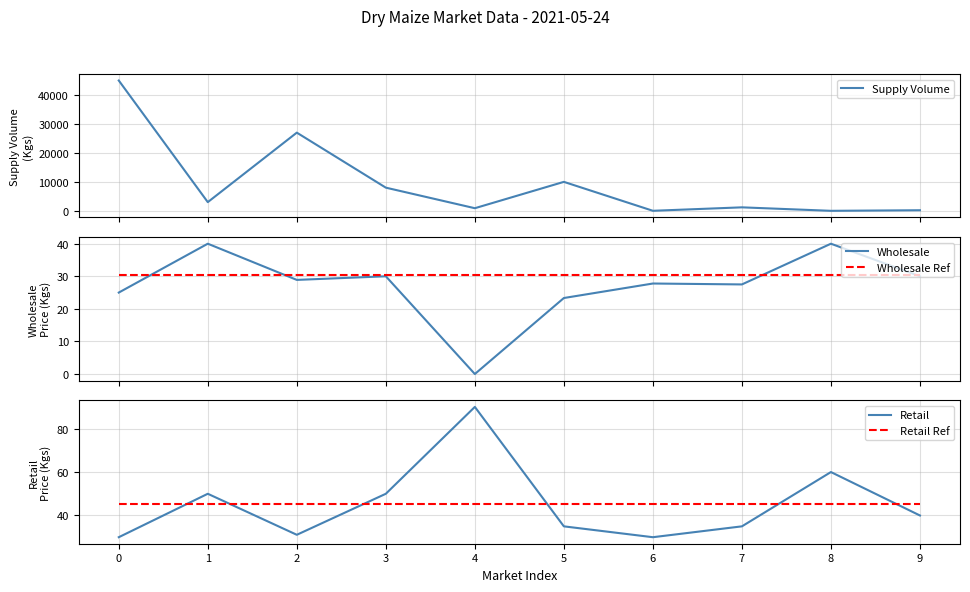

Reading left to right, list all the values displayed in this chart.

Supply Volume: 0=45000.0	1=3000.0	2=27000.0	3=8000.0	4=900.0	5=10000.0	6=10.0	7=1200.0	8=0.0	9=200.0
Wholesale: 0=25.0	1=40.0	2=28.9	3=30.0	4=0.0	5=23.3	6=27.8	7=27.5	8=40.0	9=30.0
Wholesale Ref: 0=30.3	1=30.3	2=30.3	3=30.3	4=30.3	5=30.3	6=30.3	7=30.3	8=30.3	9=30.3
Retail: 0=30.0	1=50.0	2=31.1	3=50.0	4=90.0	5=35.0	6=30.0	7=35.0	8=60.0	9=40.0
Retail Ref: 0=45.1	1=45.1	2=45.1	3=45.1	4=45.1	5=45.1	6=45.1	7=45.1	8=45.1	9=45.1